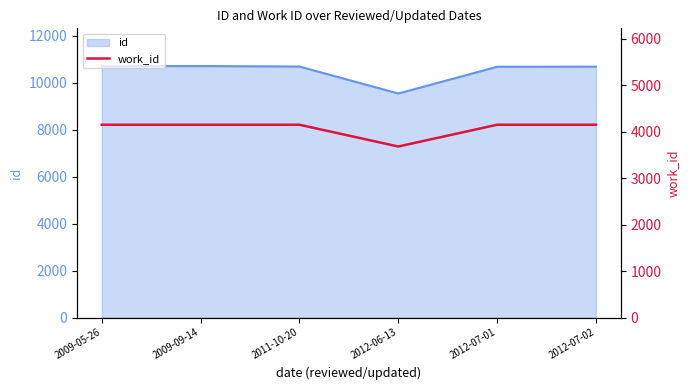

Rank the categories by value from lowest to highest.

2012-06-13, 2009-05-26, 2009-09-14, 2011-10-20, 2012-07-01, 2012-07-02